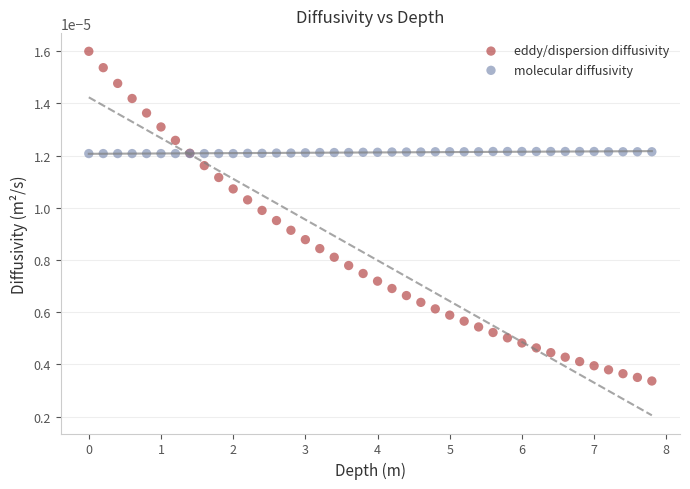

What are all the series names shown in the legend?

eddy/dispersion diffusivity, molecular diffusivity